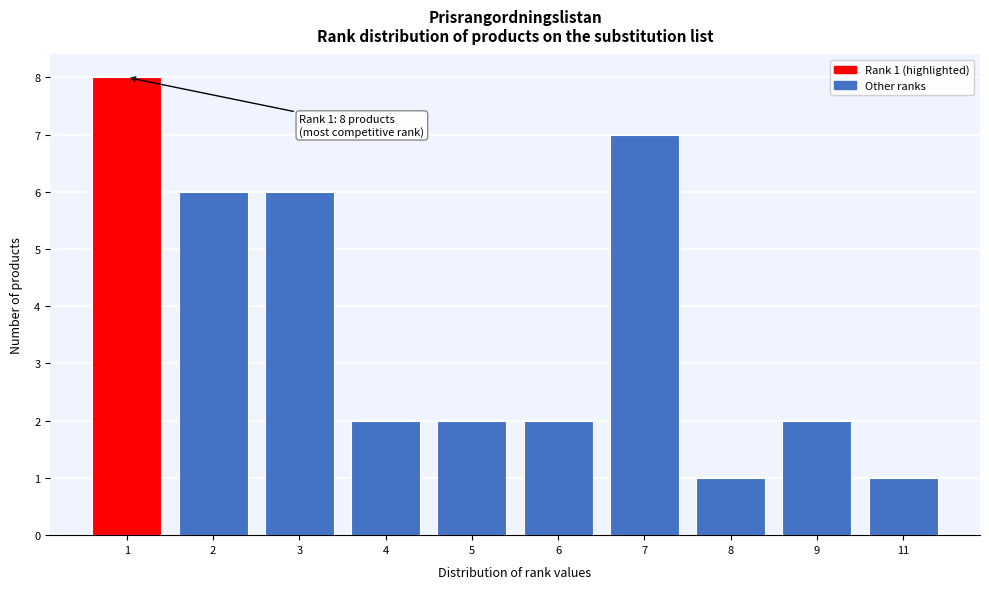

Reading left to right, list all the values displayed in this chart.

8	6	6	2	2	2	7	1	2	1